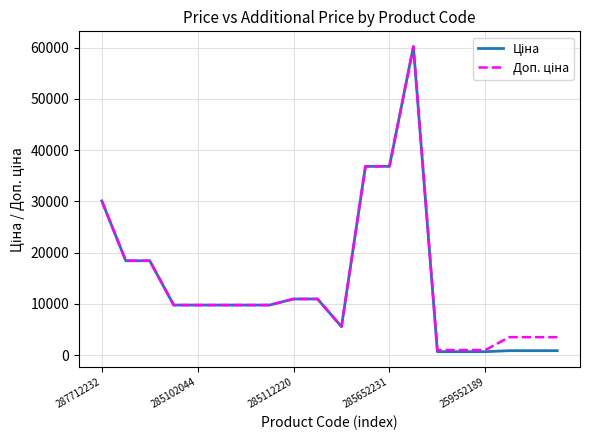

What is the maximum value shown in the chart?

60205.6